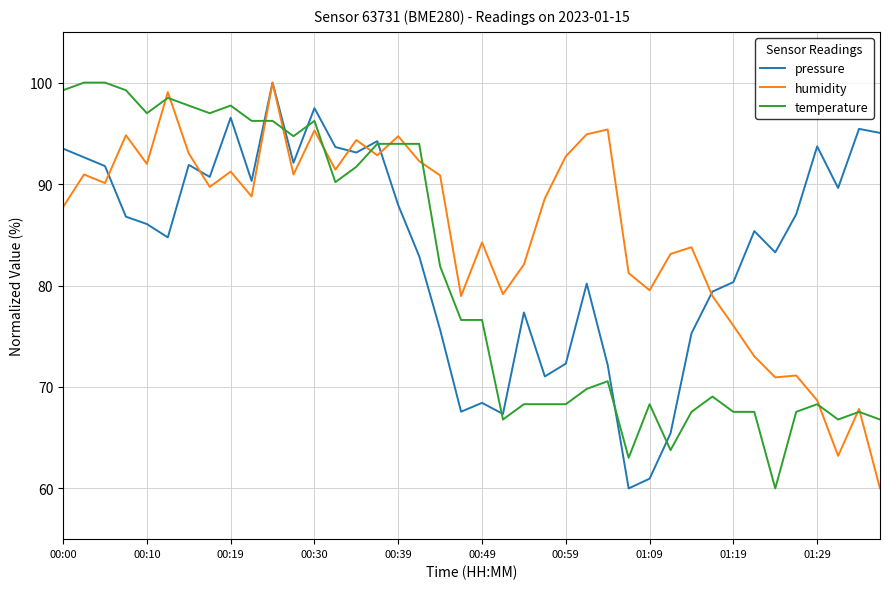

Rank the series by their average value, from highest to lowest.

humidity, pressure, temperature